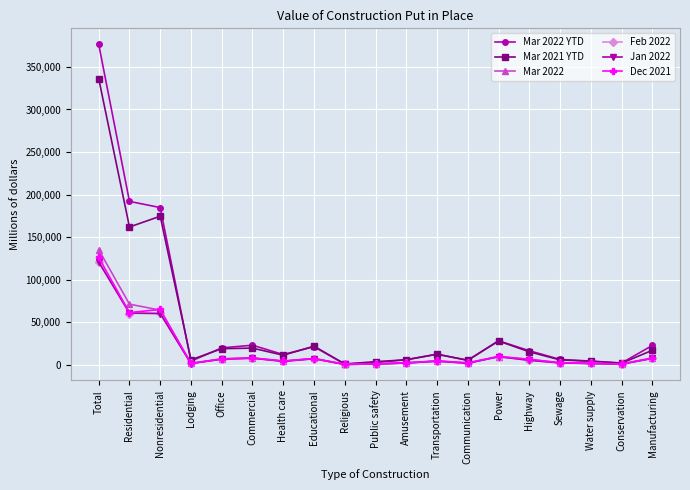

What are all the series names shown in the legend?

Mar 2022 YTD, Mar 2021 YTD, Mar 2022, Feb 2022, Jan 2022, Dec 2021